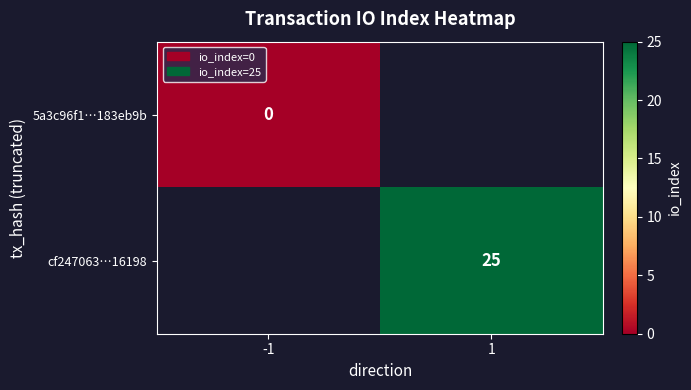

How many series are shown in this chart?

2